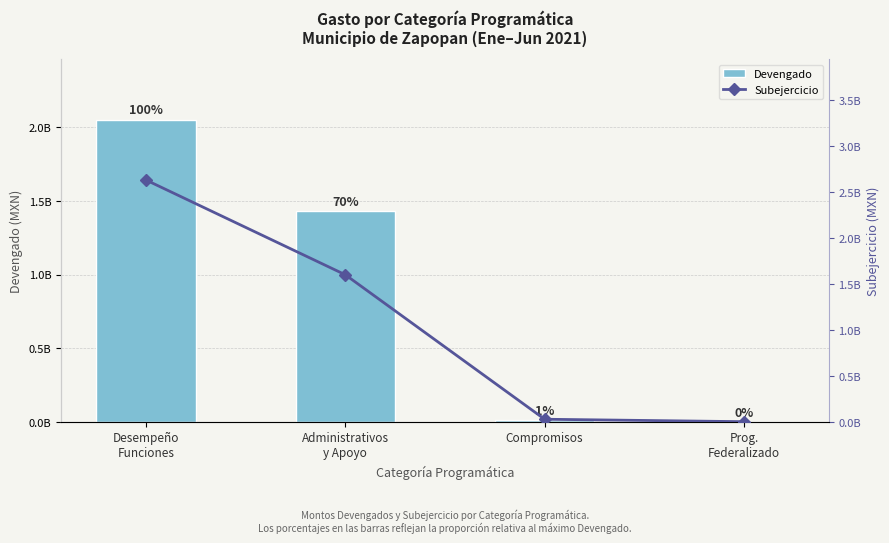

Which series has the widest spread of values?

Subejercicio